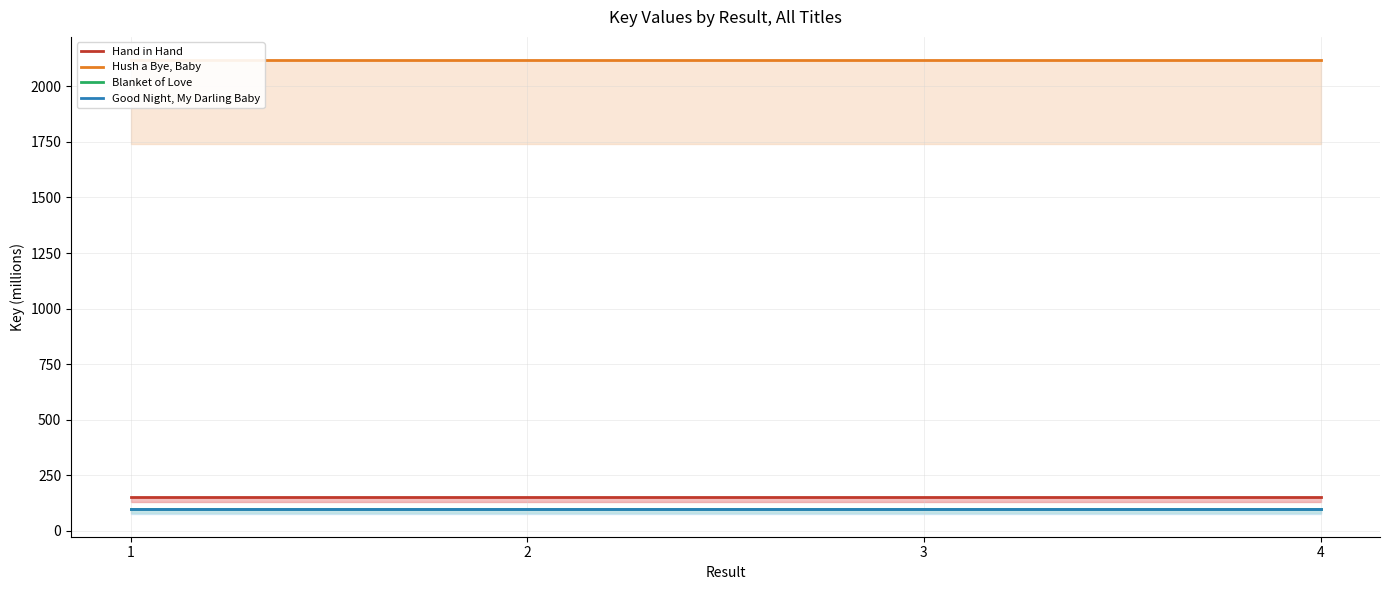

True or false: Good Night, My Darling Baby has more than 2 points higher than both neighbors.

False